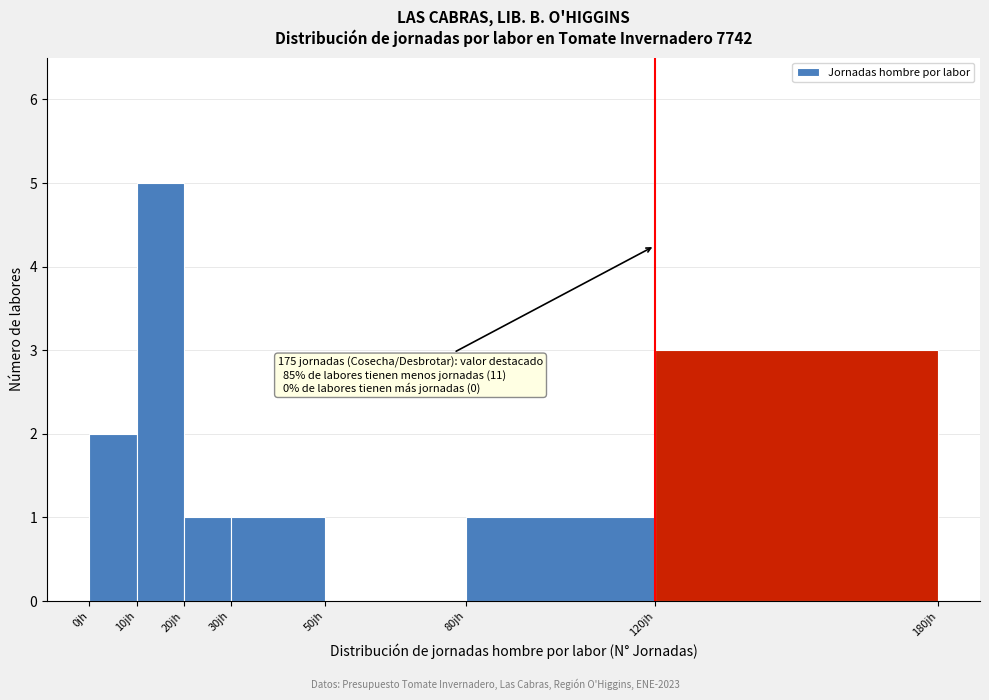

Over which range of the x-axis is the bar tallest?

10 to 20